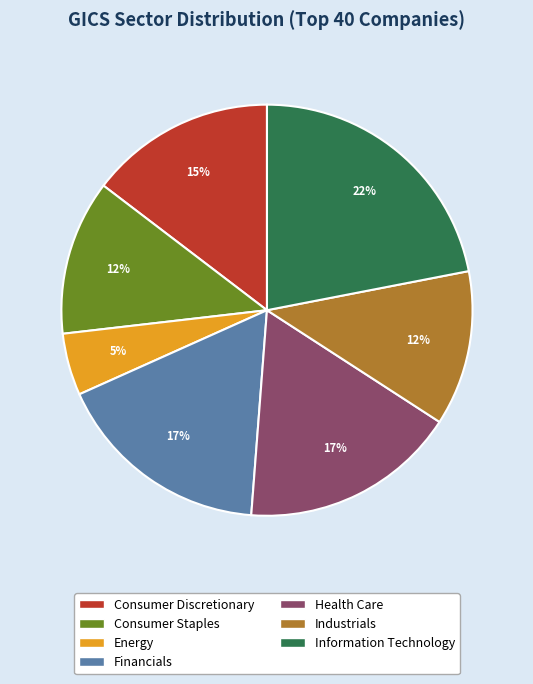

What is the smallest slice in the pie chart?

Energy